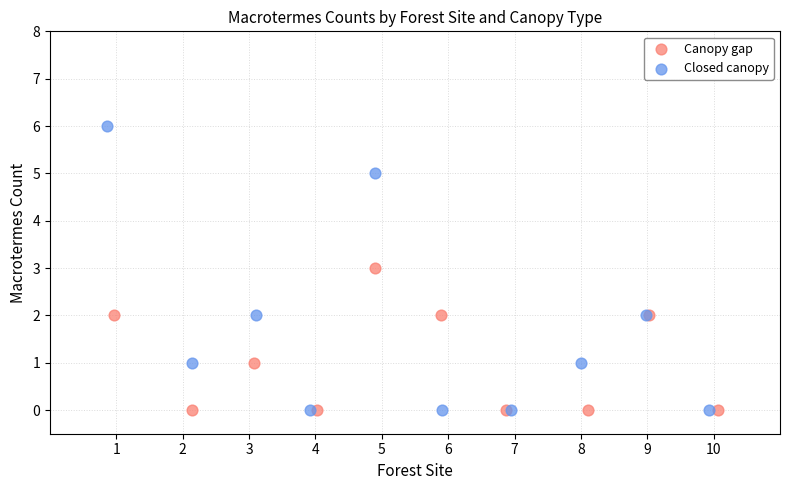

Which series reaches the maximum Y coordinate?

Closed canopy